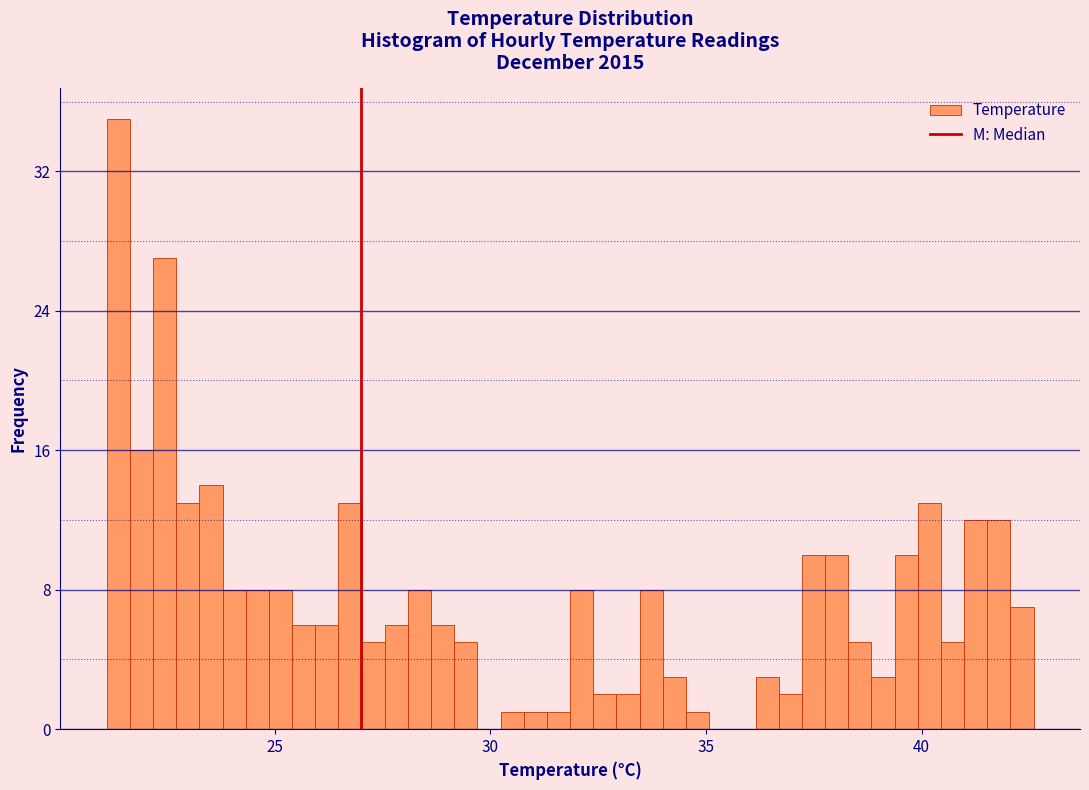

Read against the x-axis, roughly where is the centre of the tallest bar?

21.5